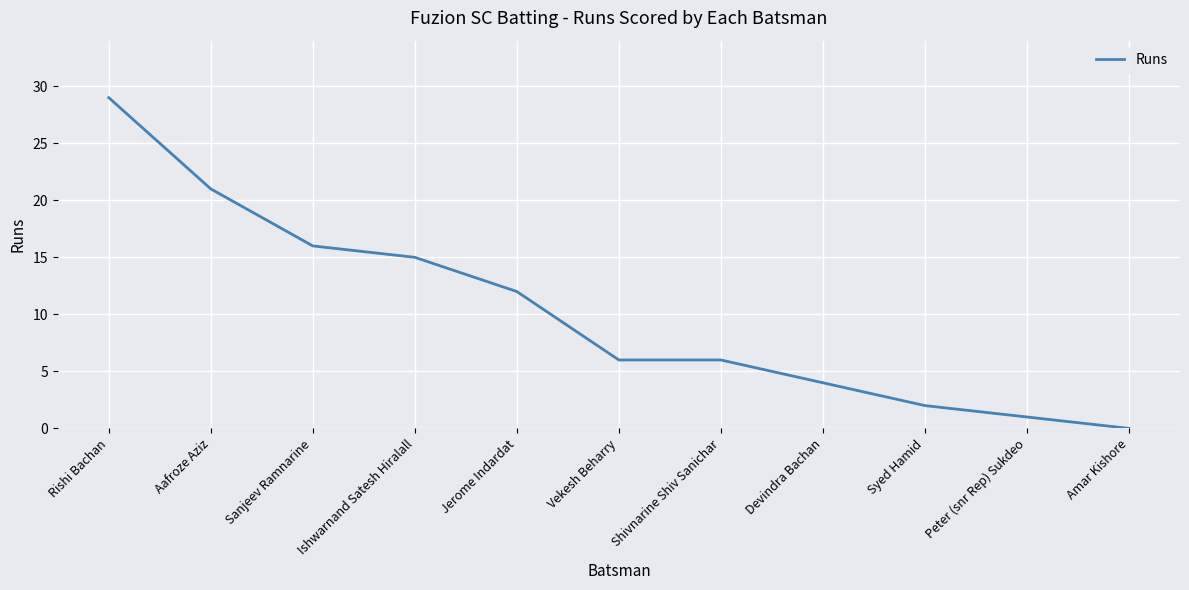

The chart shows a value of 6 at Shivnarine Shiv Sanichar. True or false?

True